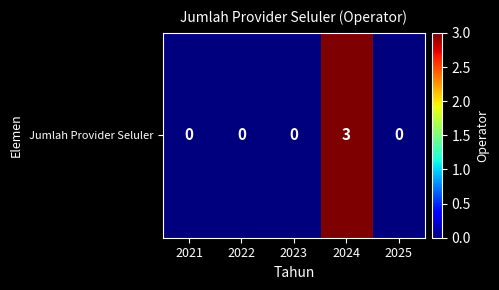

What is the greatest value displayed?

3